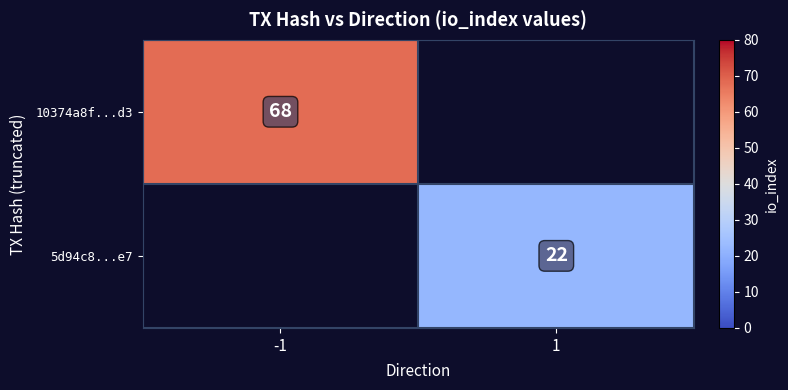

The 10374a8f...d3 series shows 68 at -1. True or false?

True